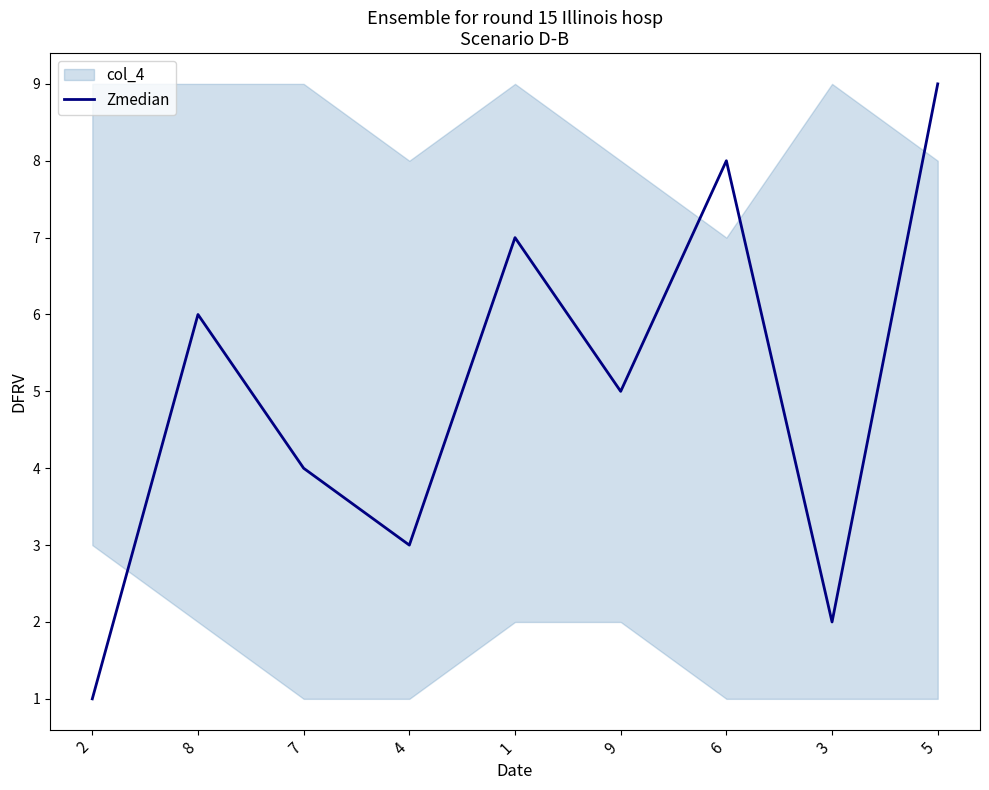

How many data points are less than 5?

4